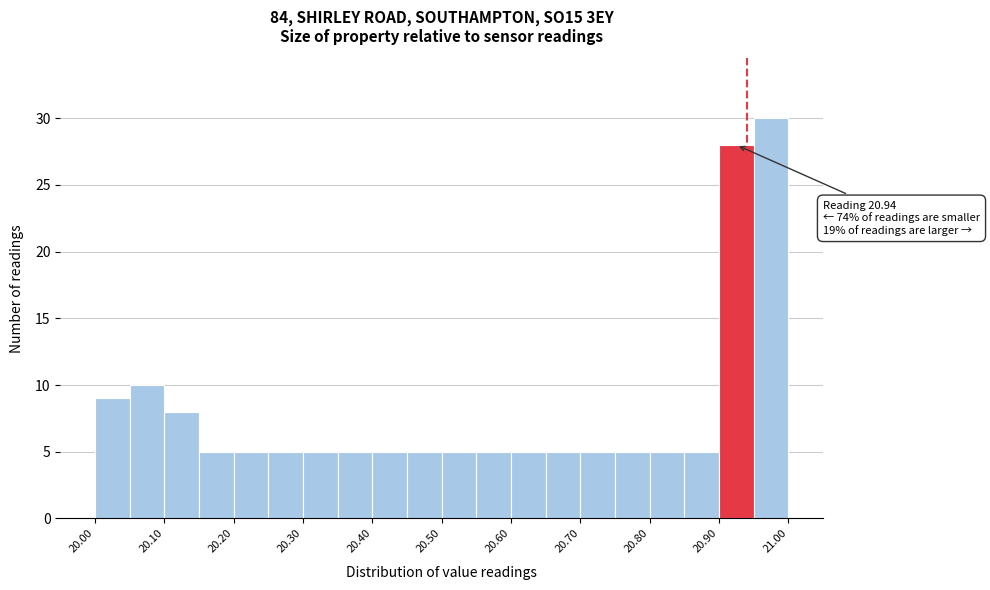

Over which range of the x-axis is the bar tallest?

20.95 to 21.00